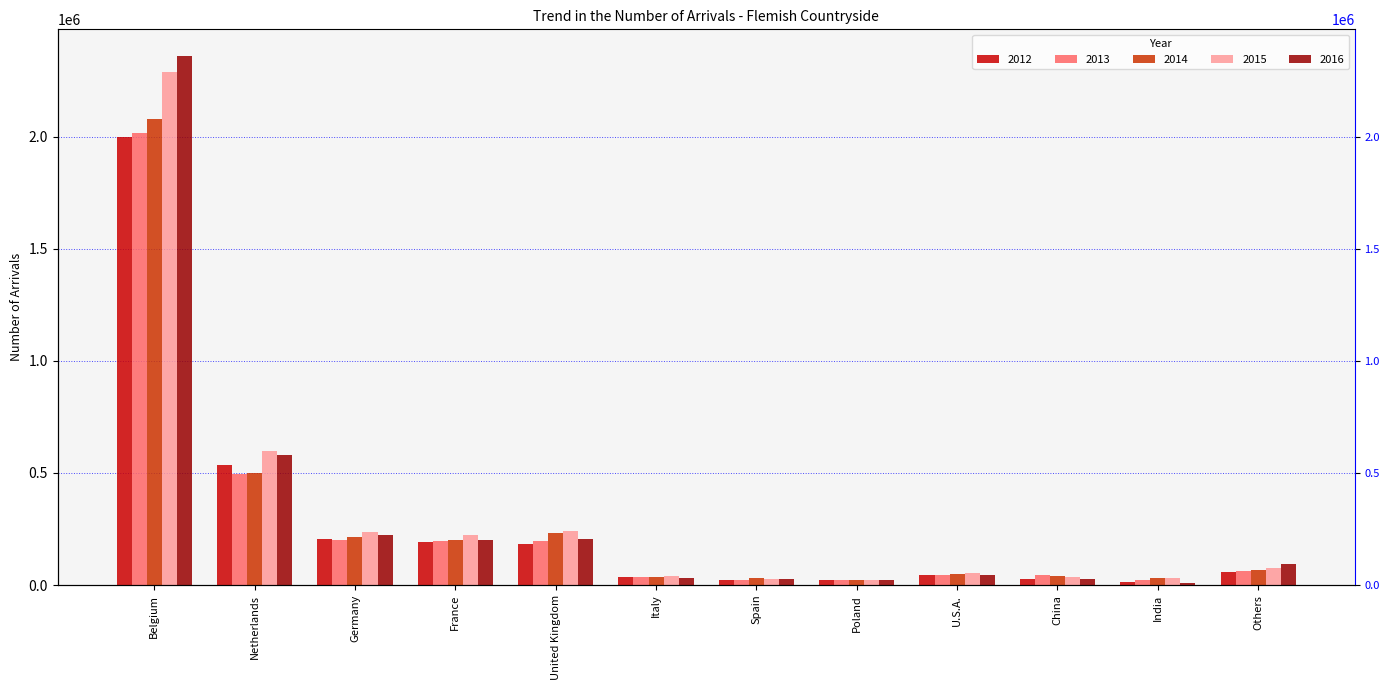

Reading right to left, extract all data points from this chart.

2012: 55900	12361	25520	43615	21880	24415	34151	183796	193184	204387	534872	2000173
2013: 60542	20270	42778	43530	21251	24341	35807	194949	196550	198980	495246	2014648
2014: 66789	32627	39891	50169	20573	30032	38040	232727	200811	215880	498602	2079173
2015: 74629	29430	37978	52107	23256	28879	38574	238872	221777	234444	599302	2287863
2016: 93940	10767	25578	46705	23739	27275	32329	207221	202708	225105	581430	2361350